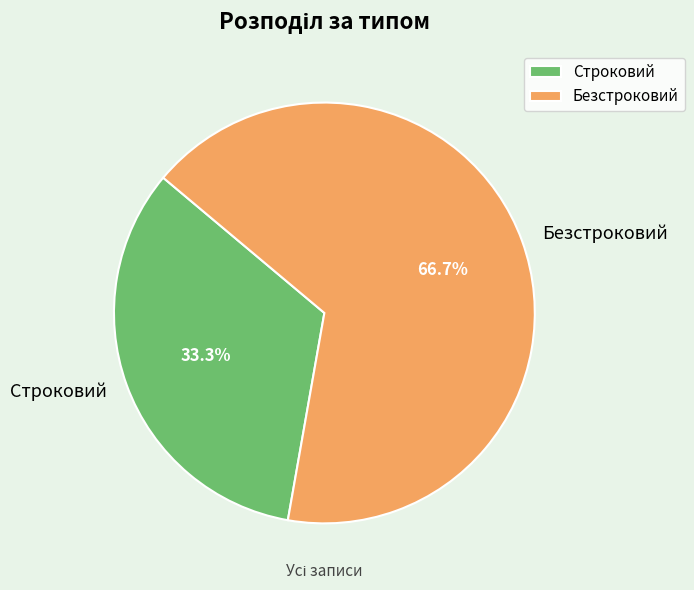

What is the smallest slice in the pie chart?

Строковий